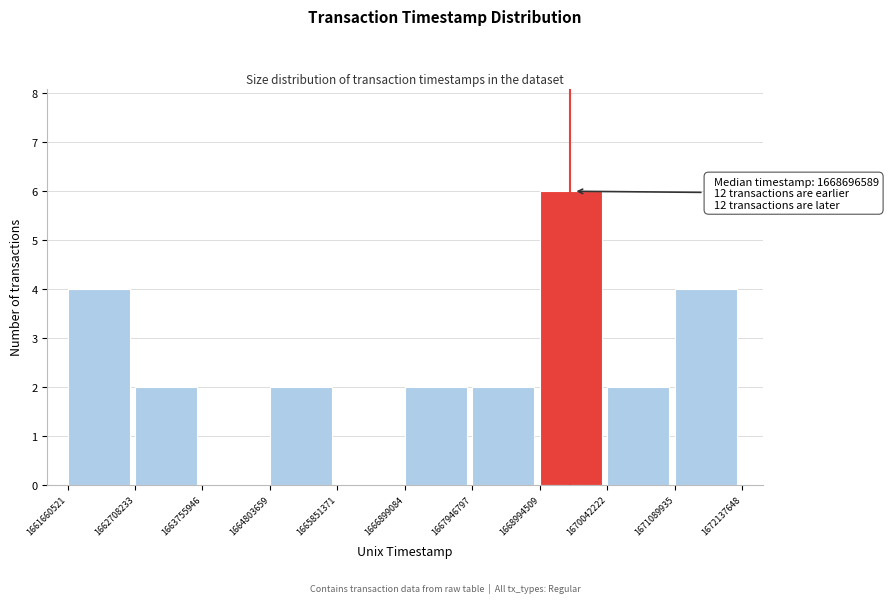

Over which range of the x-axis is the bar tallest?

1668994509 to 1670042222